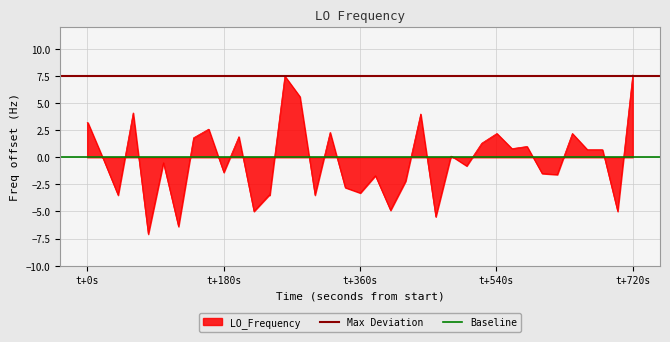

What is the maximum value for LO_Frequency?

7.6